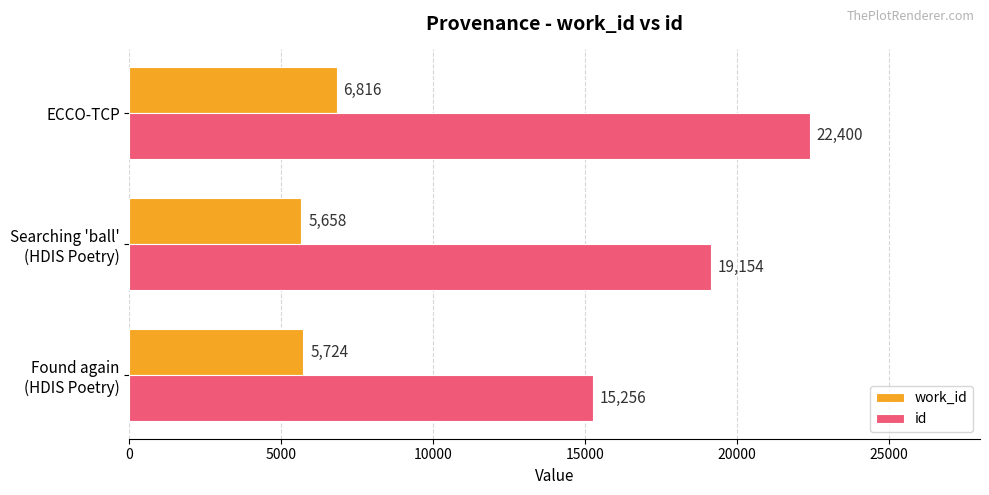

Is it true that work_id equals 6816 at ECCO-TCP?

True